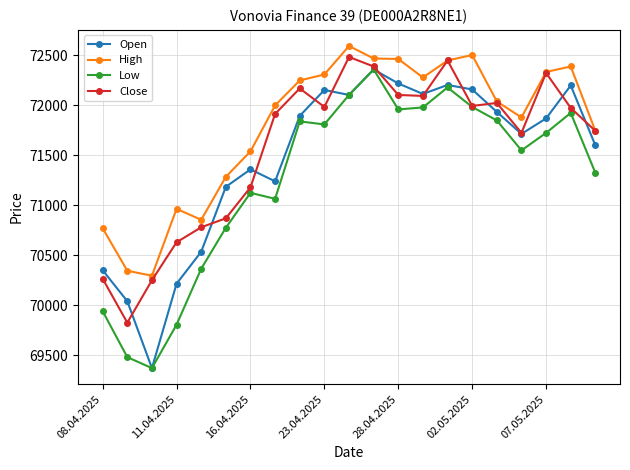

Which series has the largest total across all categories?

High